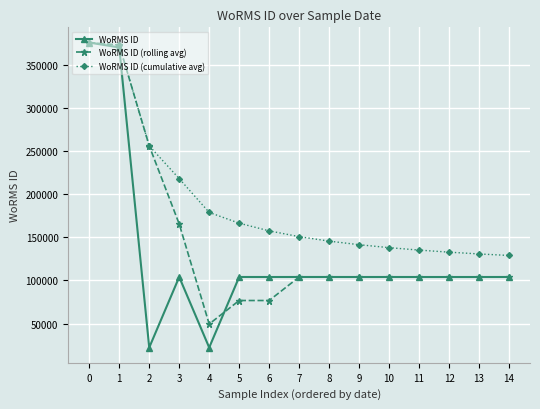

What is the difference between the maximum and minimum values in the WoRMS ID series?

353766.0